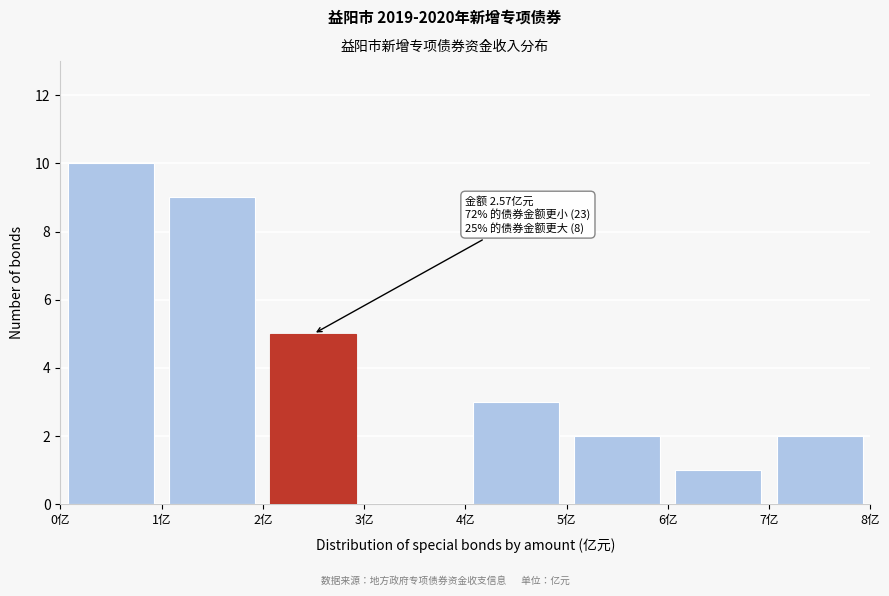

Which range on the x-axis has the tallest bar?

0 to 1